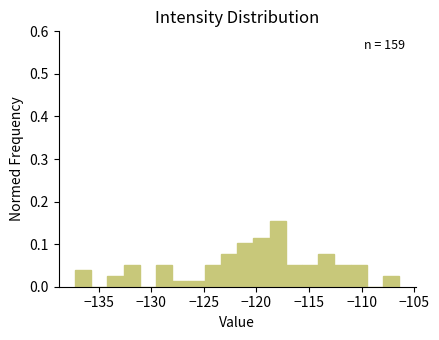

Around what value on the x-axis is the tallest bar? Give the approximate position of its centre, as read against the axis.

-118.0